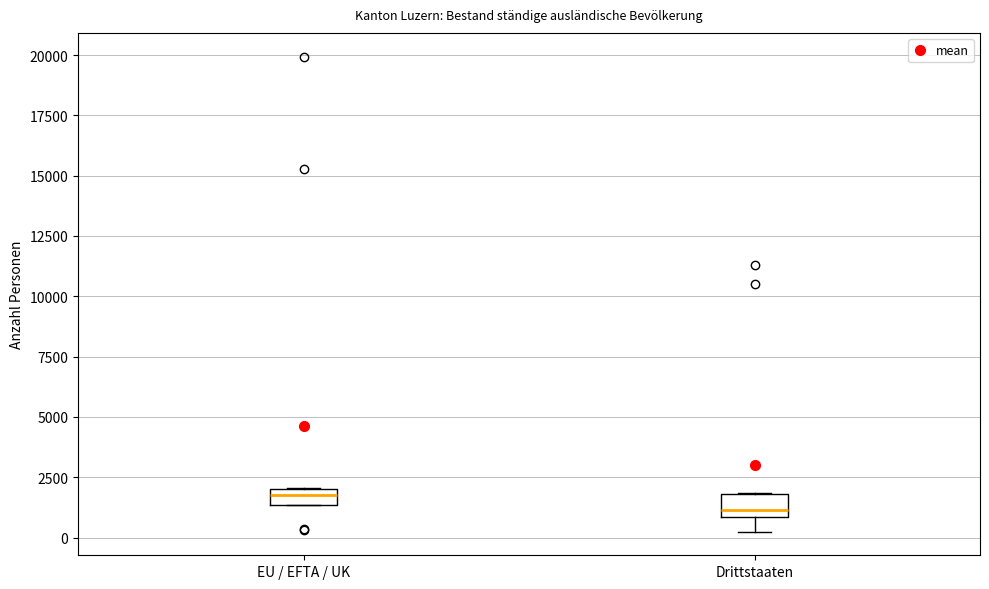

Which box's median line is the highest?

EU / EFTA / UK